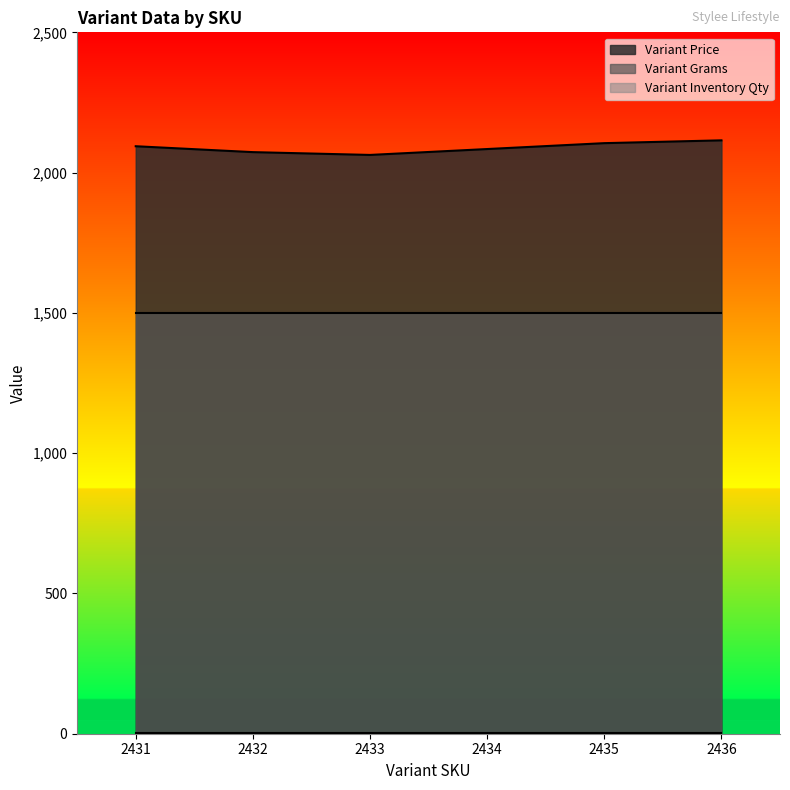

Rank the series at 2435 from lowest to highest value.

Variant Inventory Qty, Variant Grams, Variant Price